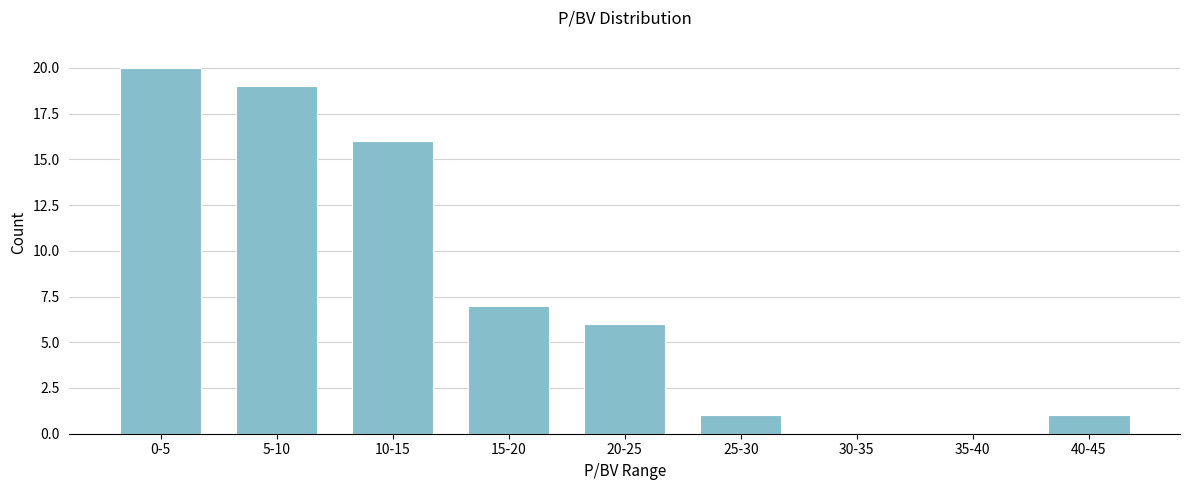

Reading left to right, transcribe all the data shown in this chart.

0-5=20	5-10=19	10-15=16	15-20=7	20-25=6	25-30=1	30-35=0	35-40=0	40-45=1